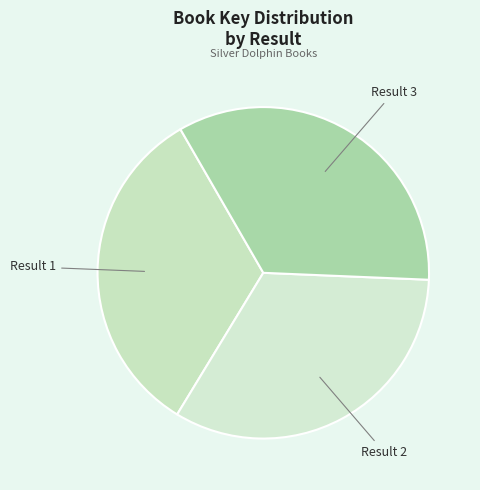

Do Result 2 and Result 3 together represent more than half of the pie?

Yes